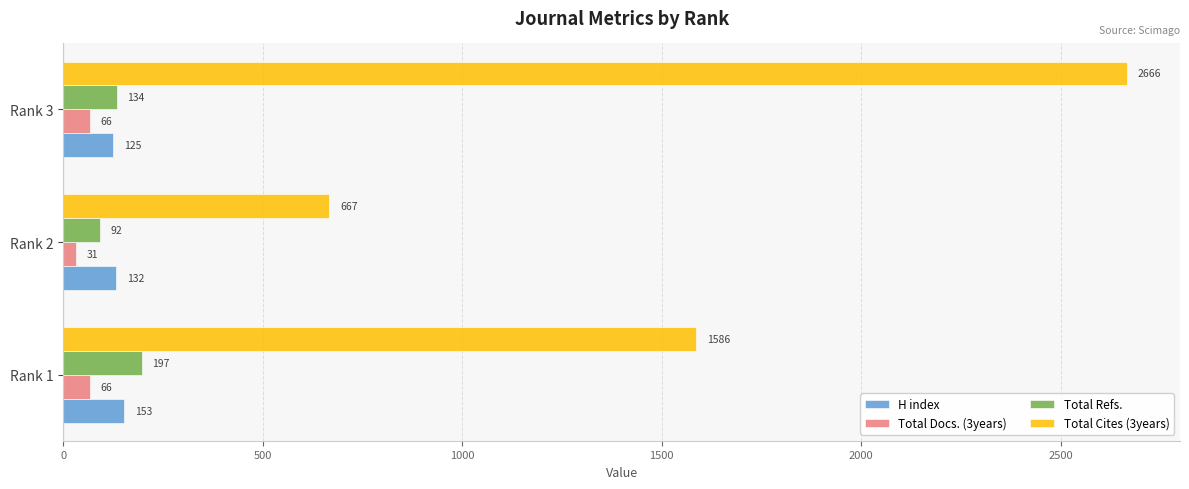

Which category has the lowest value across all series?

Rank 2